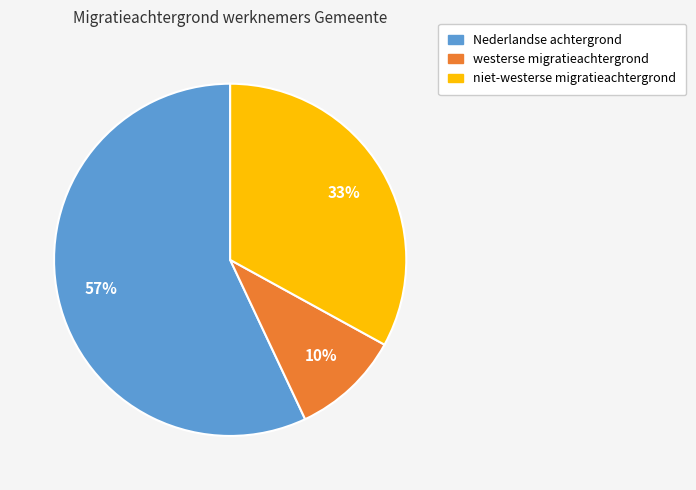

The westerse migratieachtergrond slice represents 1% of the pie. True or false?

False